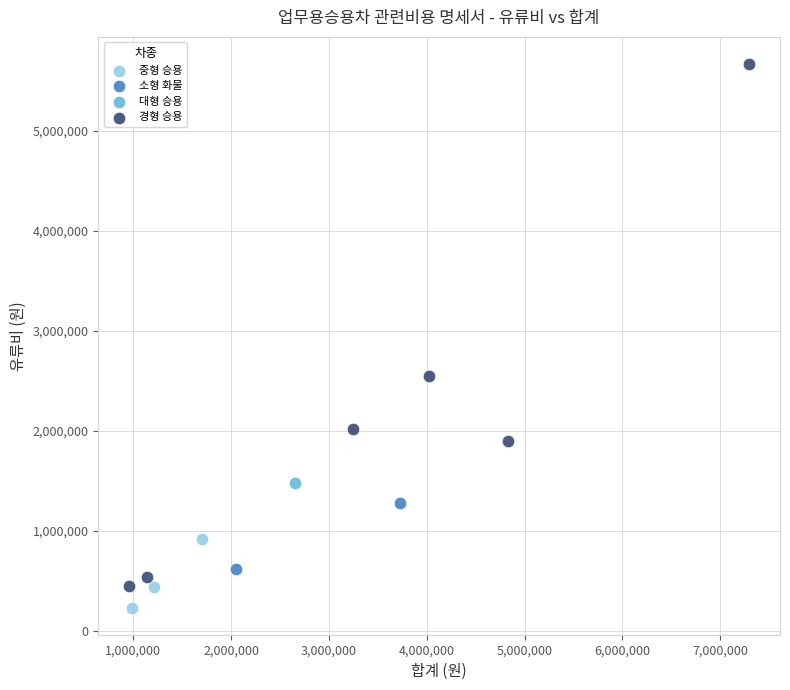

What are all the series names shown in the legend?

경형 승용, 대형 승용, 중형 승용, 소형 화물